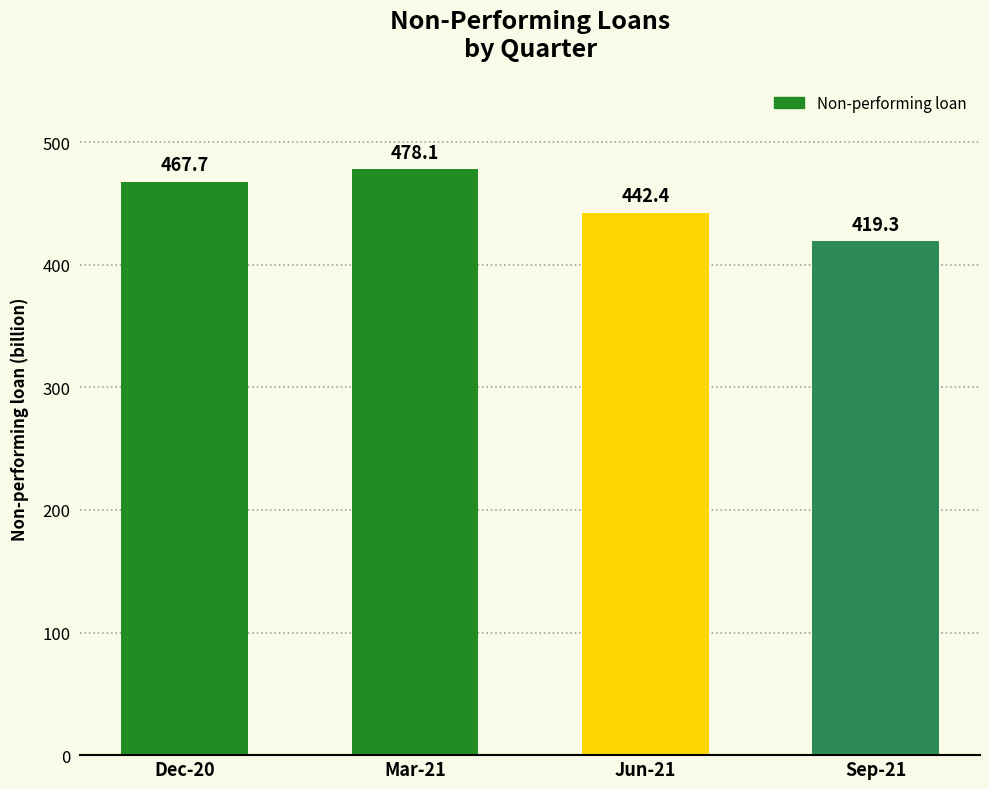

Between Jun-21 and Dec-20, which is larger?

Dec-20